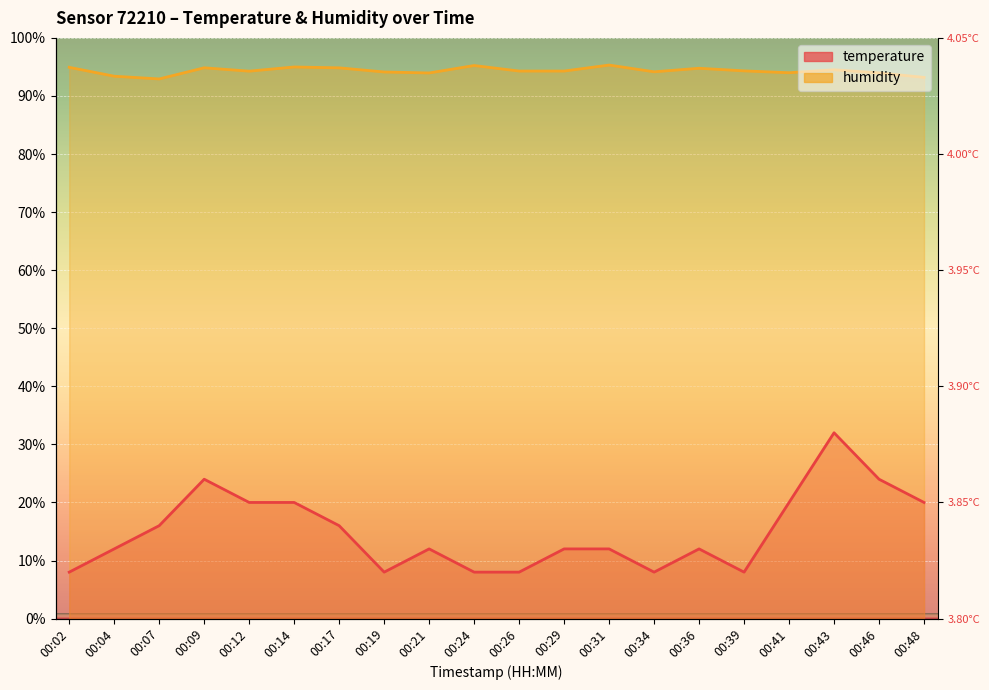

Which category has the highest value across all series?

00:31